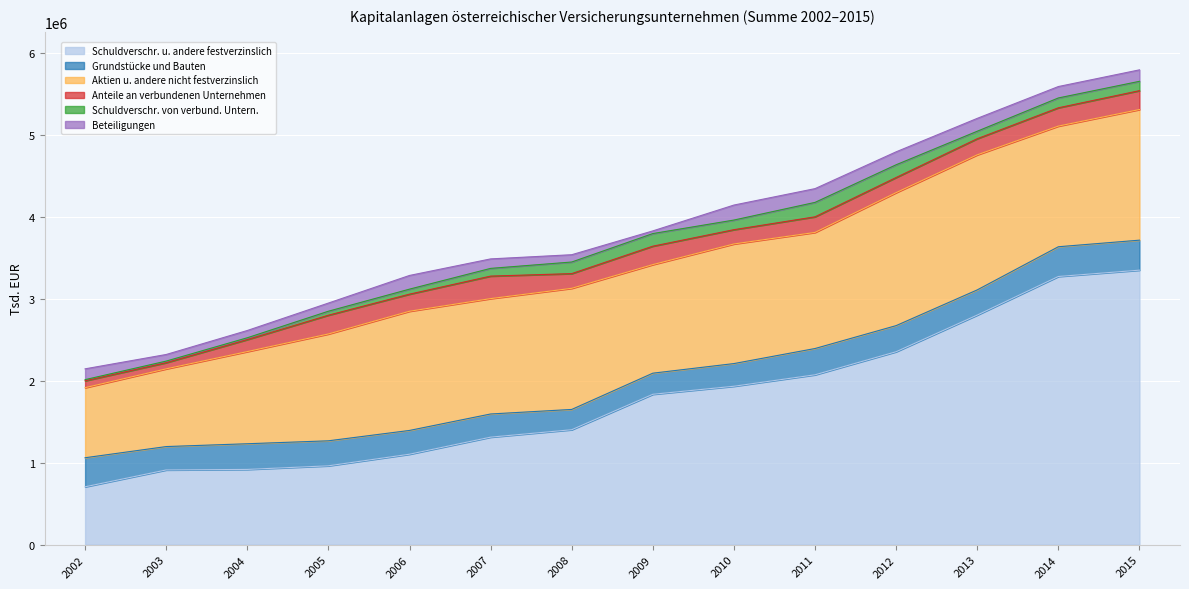

What is the average value of the Grundstücke und Bauten series?

306600